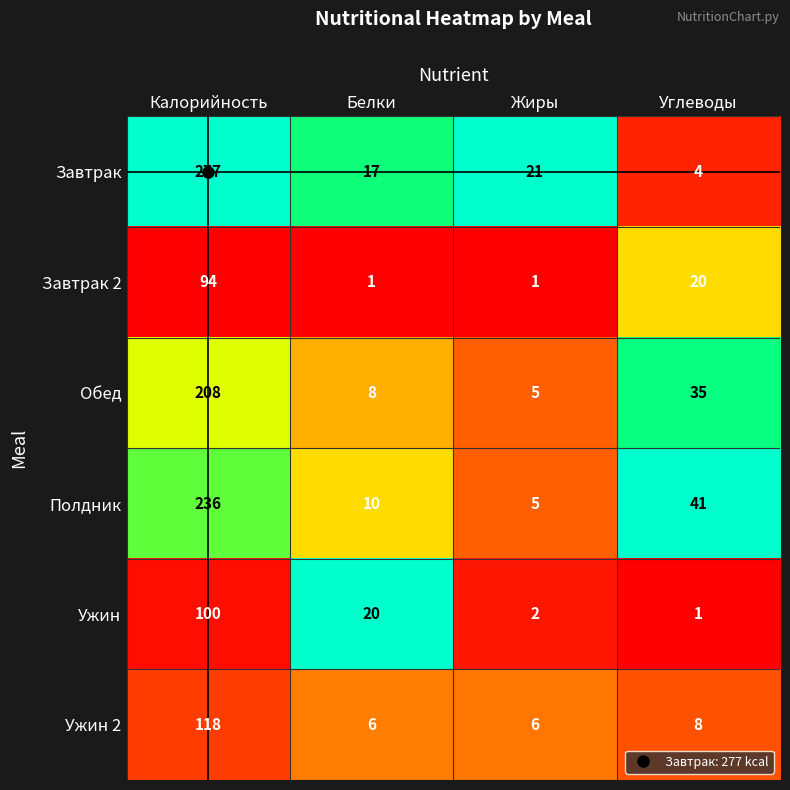

The Завтрак series shows 277 at Калорийность. True or false?

True